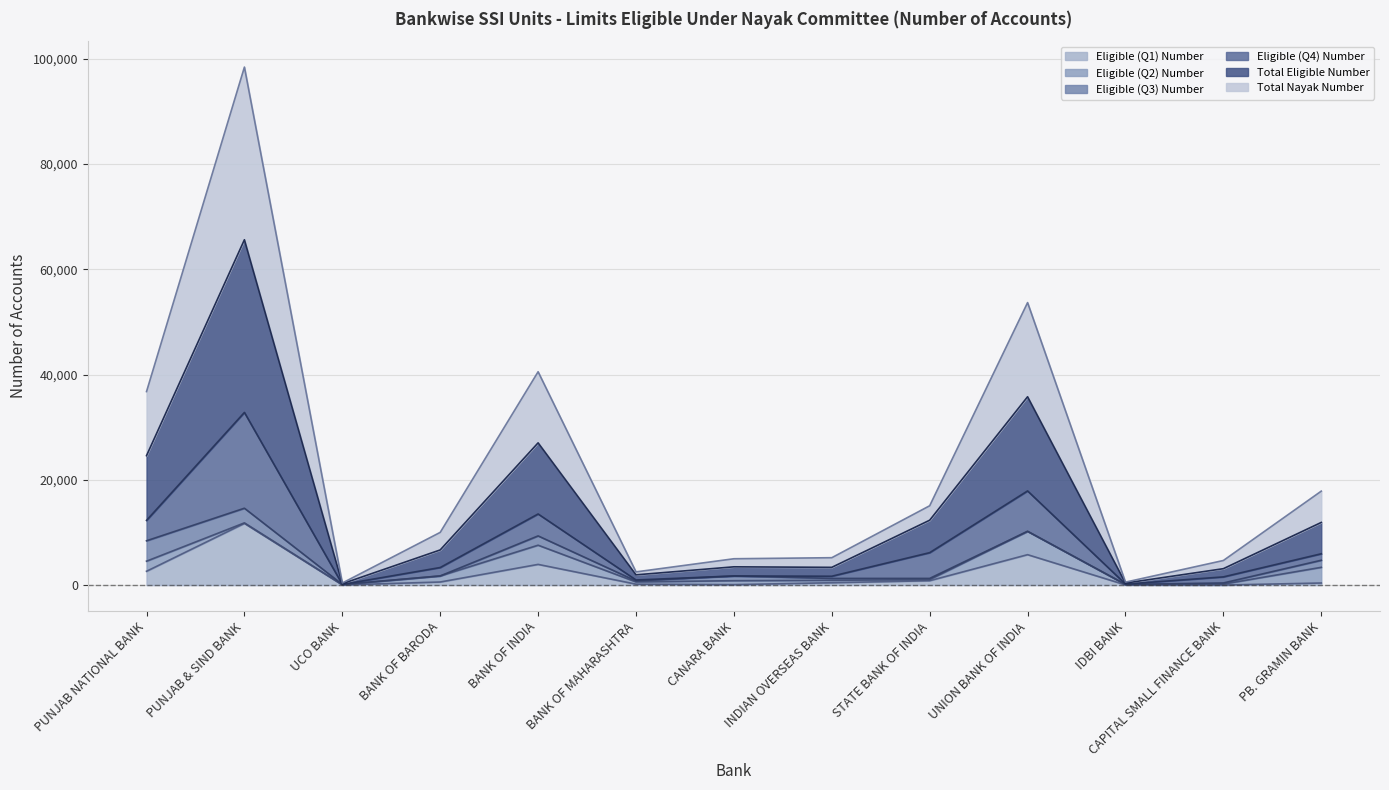

Is the value of Total Nayak Number at IDBI BANK greater than the value of Eligible (Q1) Number at BANK OF MAHARASHTRA?

Yes